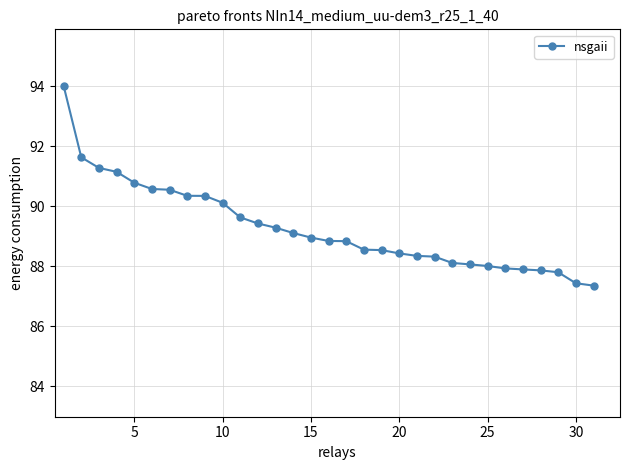

What is the maximum value shown in the chart?

94.0